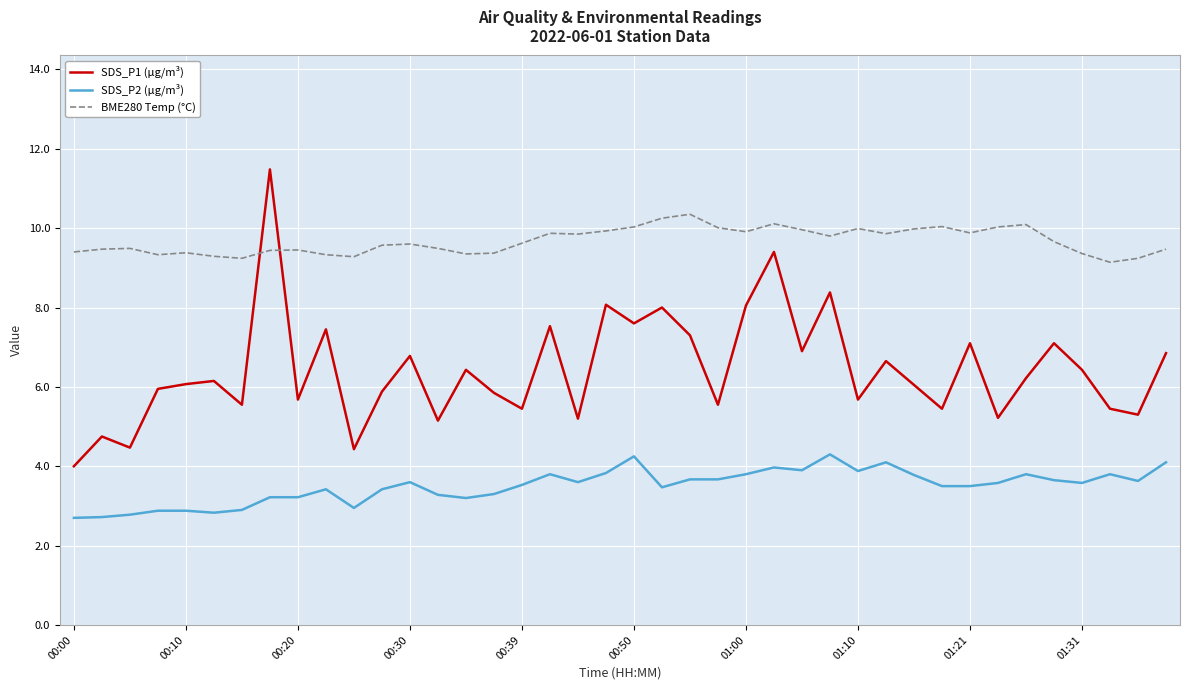

What is the difference between the maximum and minimum values in the BME280 Temp (°C) series?

1.2